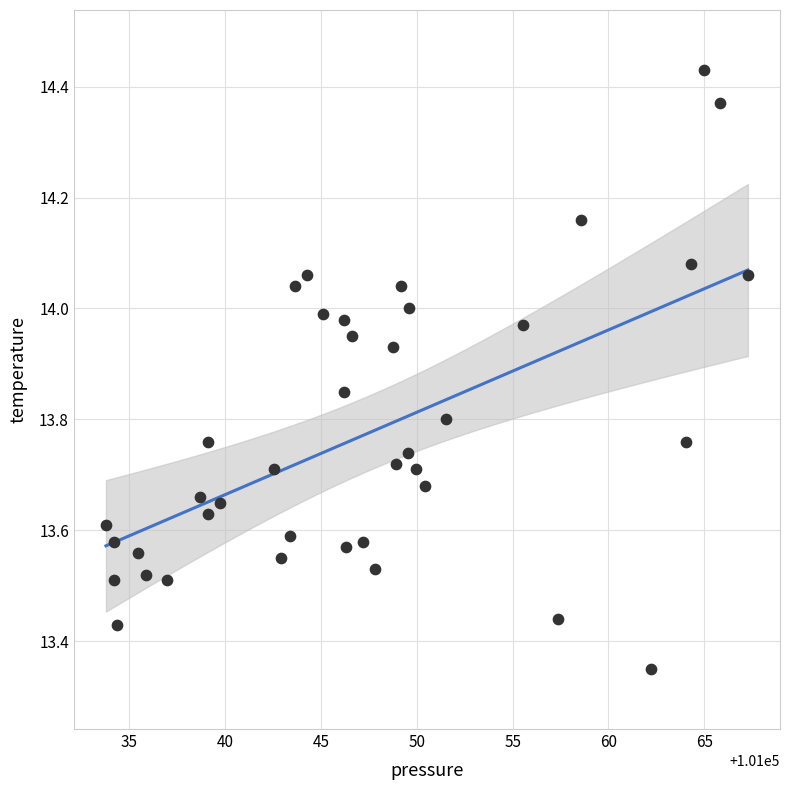

What is the range of Y values (max minus min)?

1.1